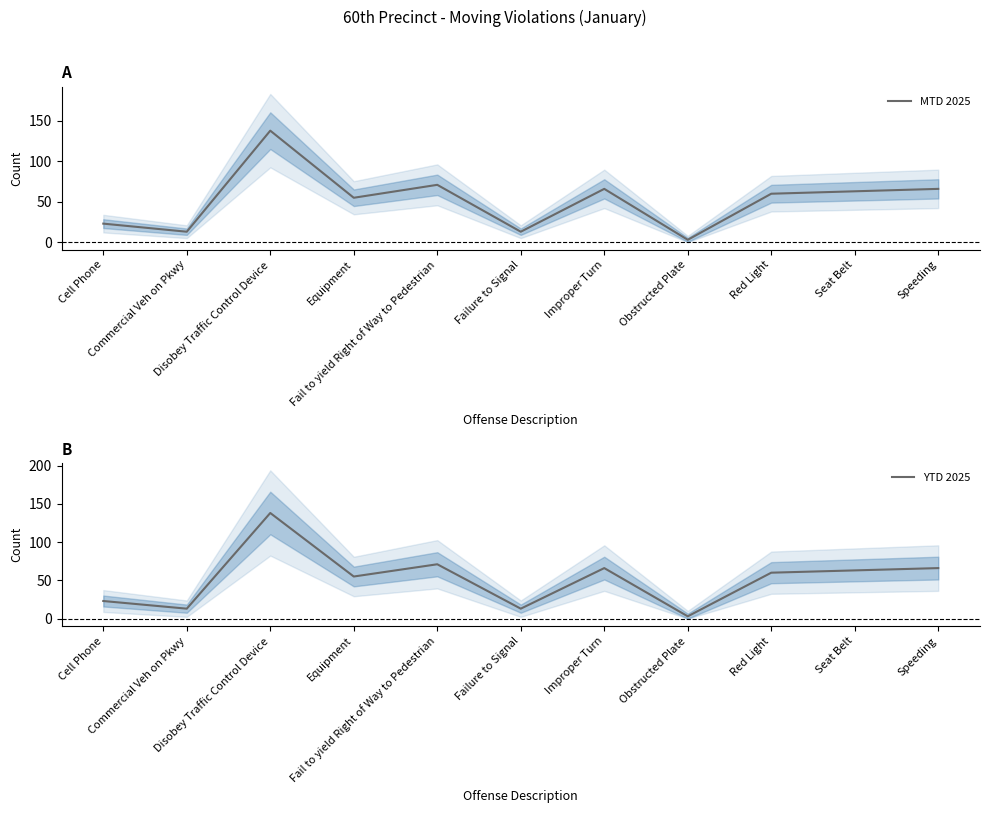

Is it true that MTD 2025 equals 105 at Seat Belt?

False